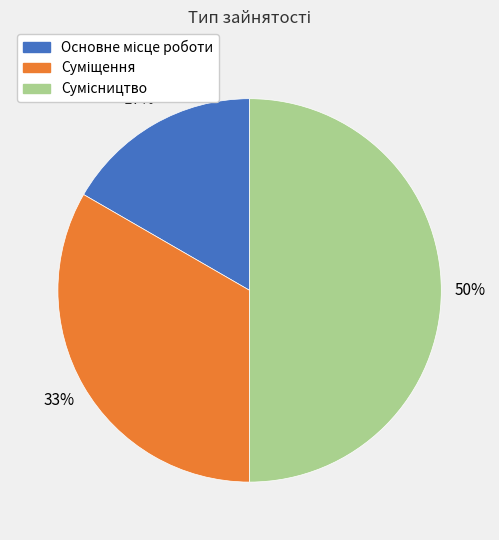

To the nearest percent, what is the difference between the largest and smallest slice percentages?

33%